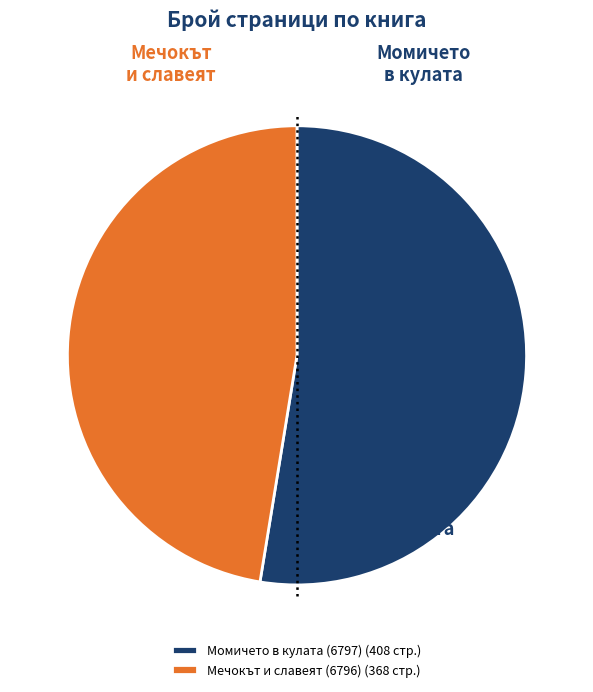

To the nearest percent, what percentage of the pie is Момичето в кулата (6797)?

53%